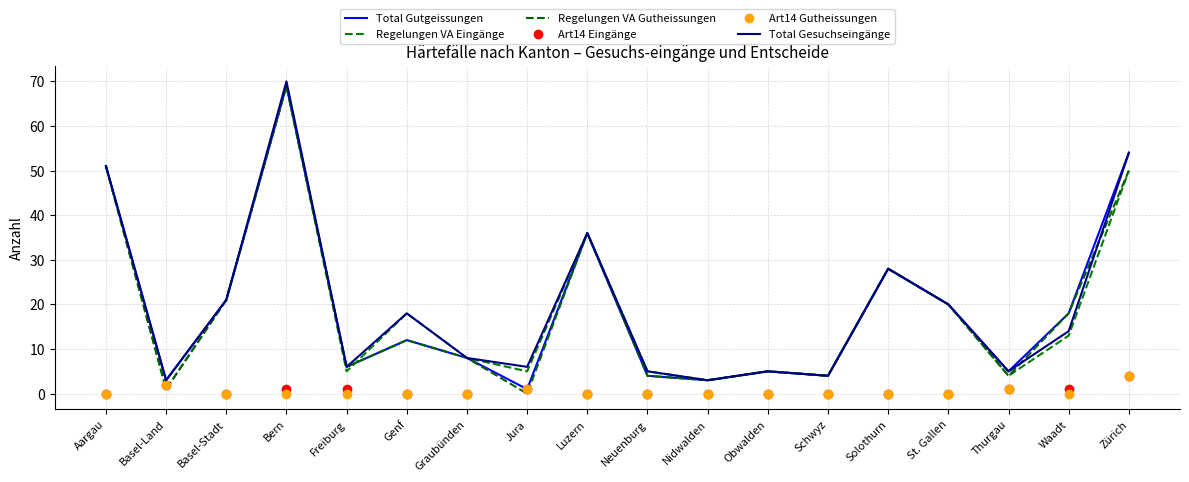

Where does the Regelungen VA Gutheissungen series first go above 12?

Aargau